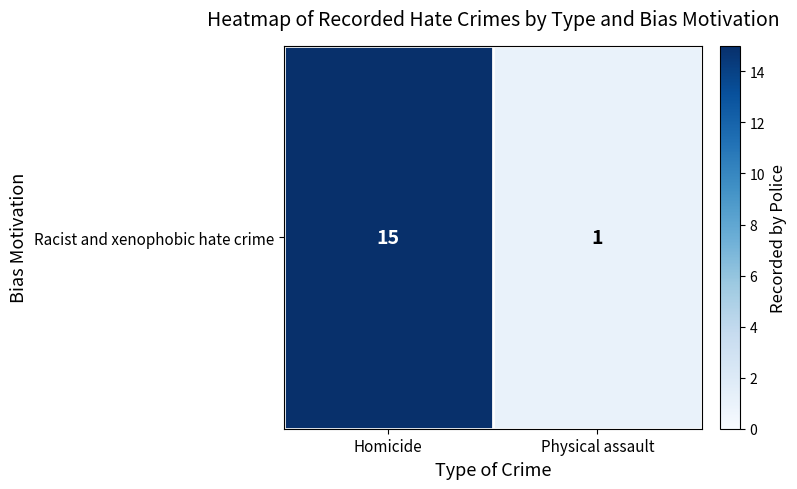

What is the change in value from Homicide to Physical assault?

-14